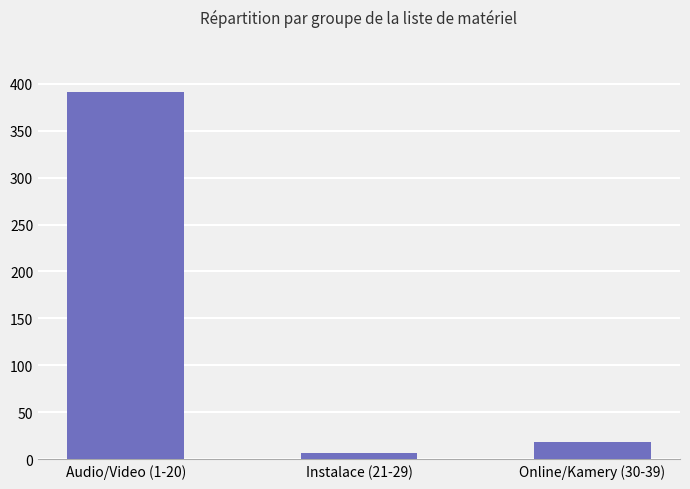

Which category has the lowest value across all series?

Instalace (21-29)